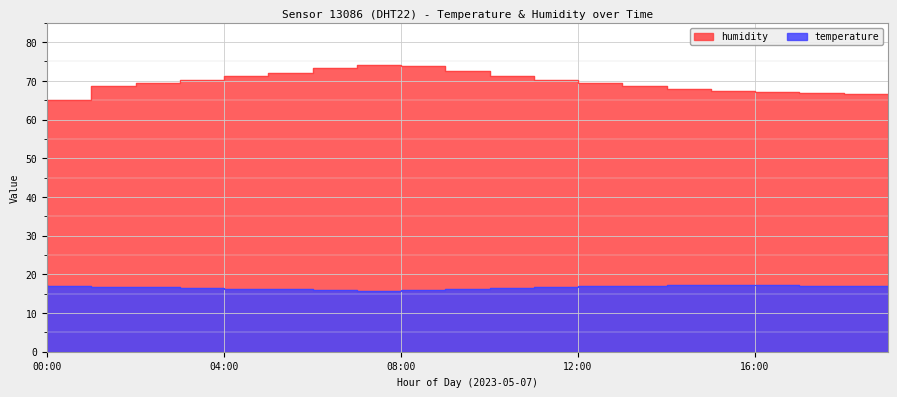

The temperature series shows 26.9 at 09:00. True or false?

False